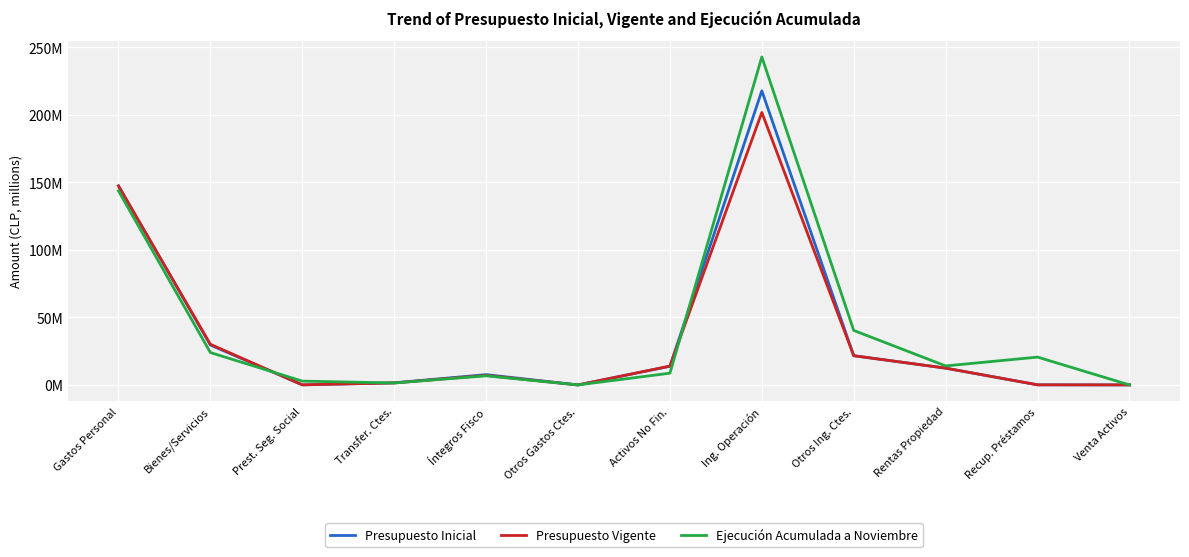

List the series in order of their peak value, lowest first.

Presupuesto Vigente, Presupuesto Inicial, Ejecución Acumulada a Noviembre